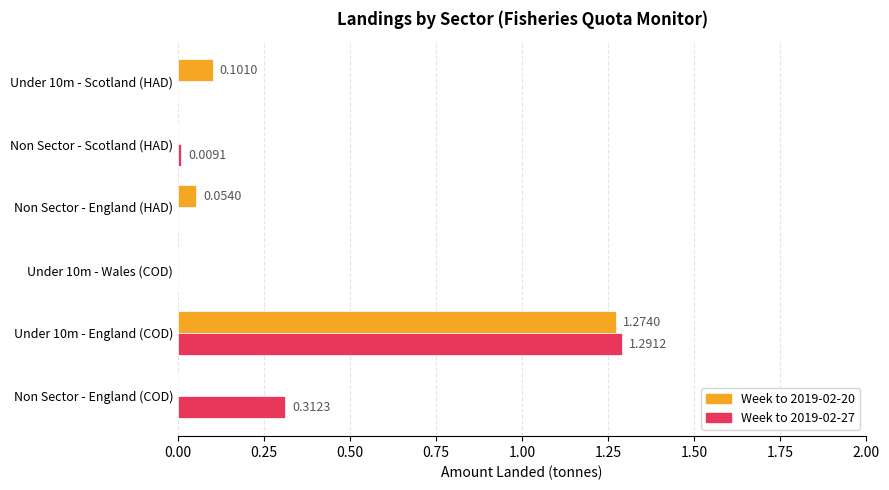

At which category is the sum across all series the highest?

Under 10m - England (COD)